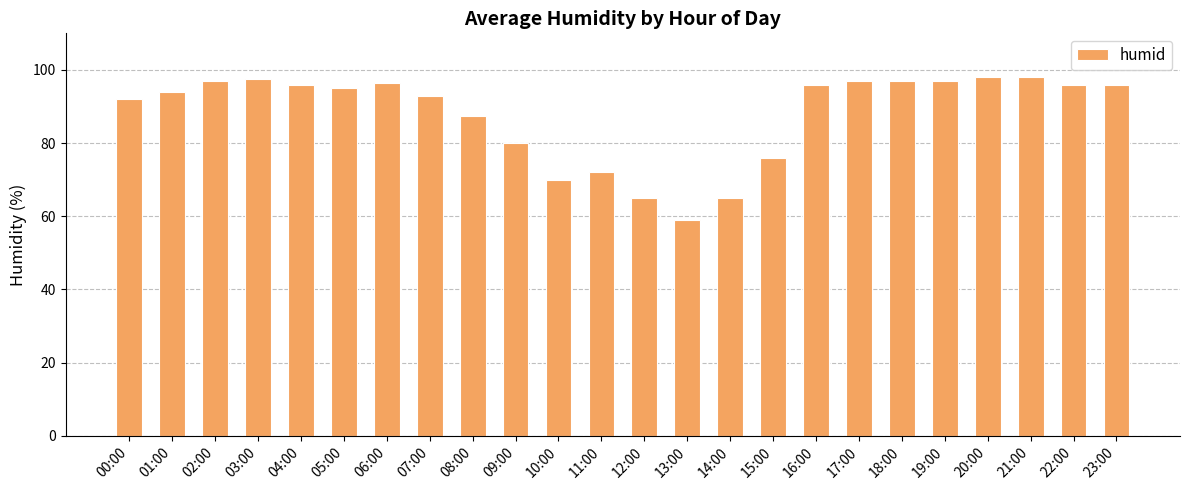

The value at 01:00 is 94.0. True or false?

True